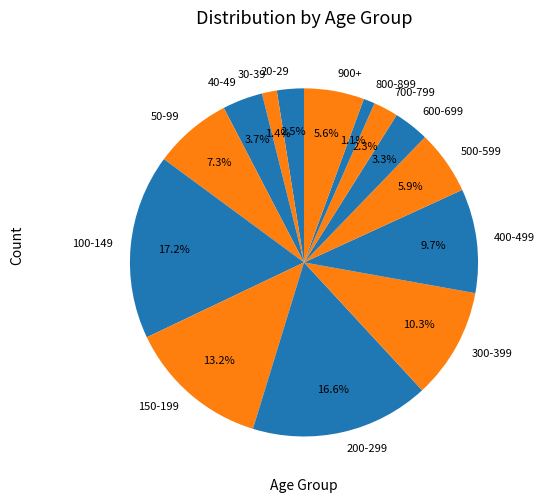

Is 300-399 the majority of the pie?

No